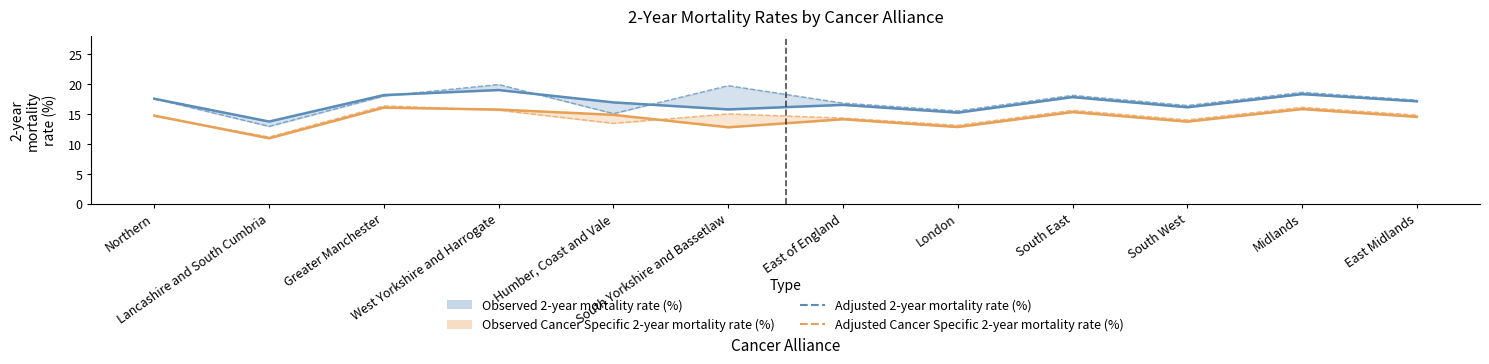

True or false: Adjusted 2-year mortality rate (%) and Adjusted Cancer Specific 2-year mortality rate (%) cross at least once.

False